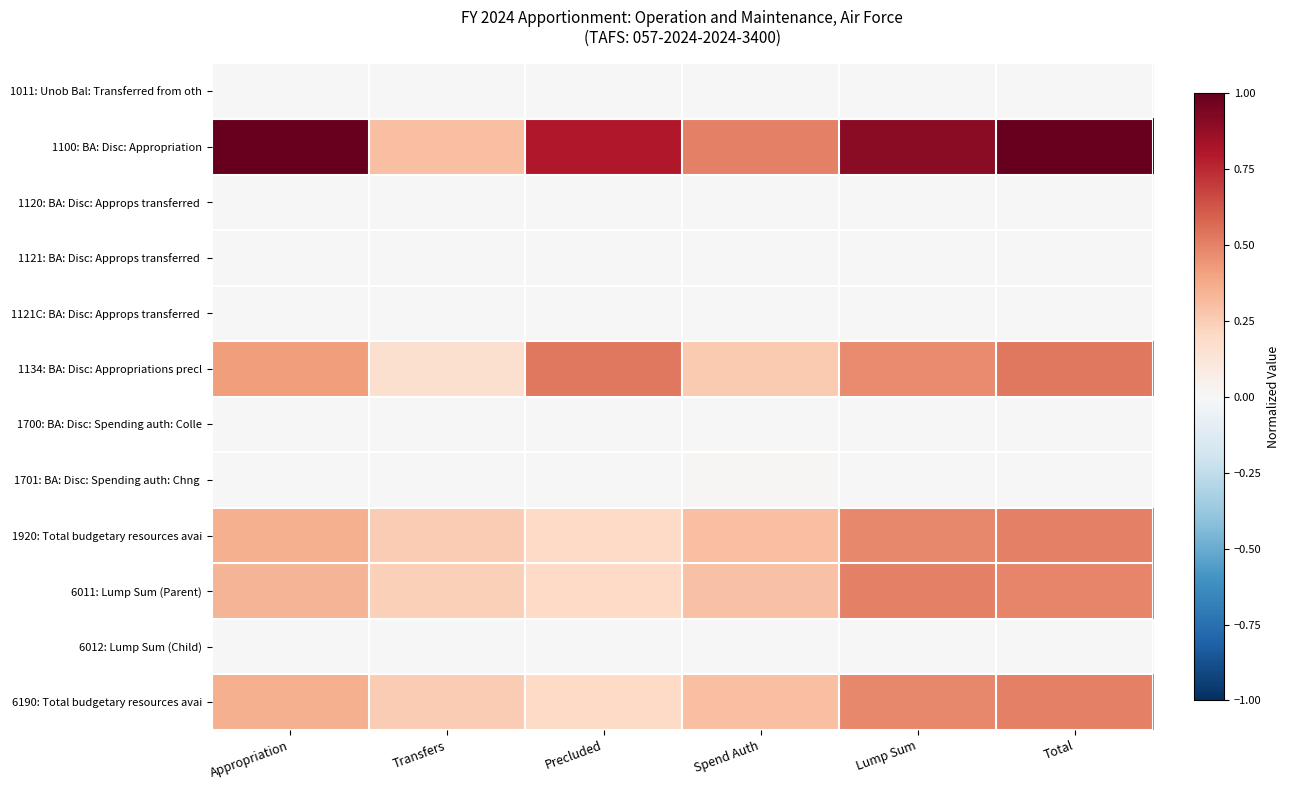

Rank the series at Appropriation from lowest to highest value.

1121C: BA: Disc: Approps transferred, 6012: Lump Sum (Child), 1120: BA: Disc: Approps transferred, 1011: Unob Bal: Transferred from oth, 1121: BA: Disc: Approps transferred, 1700: BA: Disc: Spending auth: Colle, 1701: BA: Disc: Spending auth: Chng, 6011: Lump Sum (Parent), 1920: Total budgetary resources avai, 6190: Total budgetary resources avai, 1134: BA: Disc: Appropriations precl, 1100: BA: Disc: Appropriation